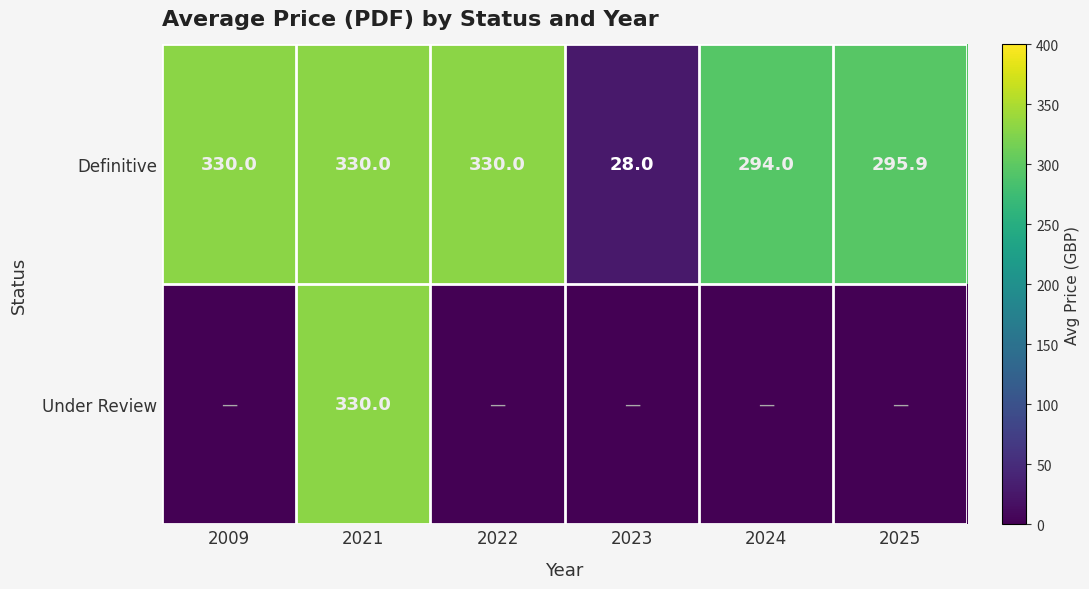

What is the maximum value for Definitive?

330.0